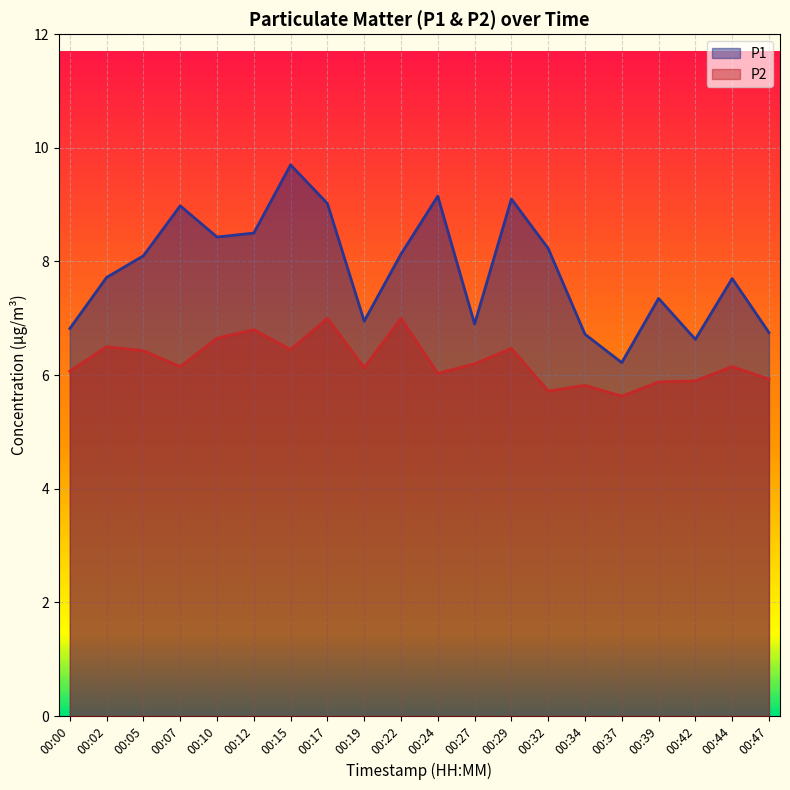

Reading left to right, list all the values displayed in this chart.

P1: 00:00=6.8	00:02=7.7	00:05=8.1	00:07=9.0	00:10=8.4	00:12=8.5	00:15=9.7	00:17=9.0	00:19=7.0	00:22=8.1	00:24=9.2	00:27=6.9	00:29=9.1	00:32=8.2	00:34=6.7	00:37=6.2	00:39=7.3	00:42=6.6	00:44=7.7	00:47=6.8
P2: 00:00=6.1	00:02=6.5	00:05=6.4	00:07=6.2	00:10=6.7	00:12=6.8	00:15=6.5	00:17=7.0	00:19=6.1	00:22=7.0	00:24=6.0	00:27=6.2	00:29=6.5	00:32=5.7	00:34=5.8	00:37=5.6	00:39=5.9	00:42=5.9	00:44=6.2	00:47=5.9